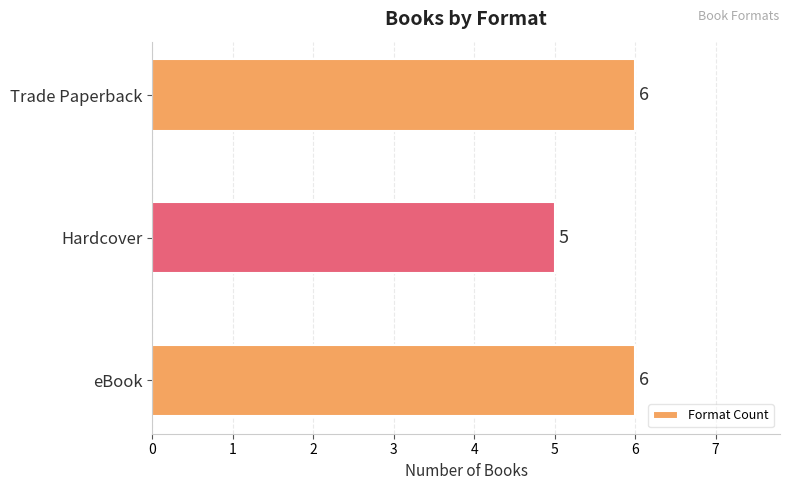

The chart shows a value of 5 at Hardcover. True or false?

True